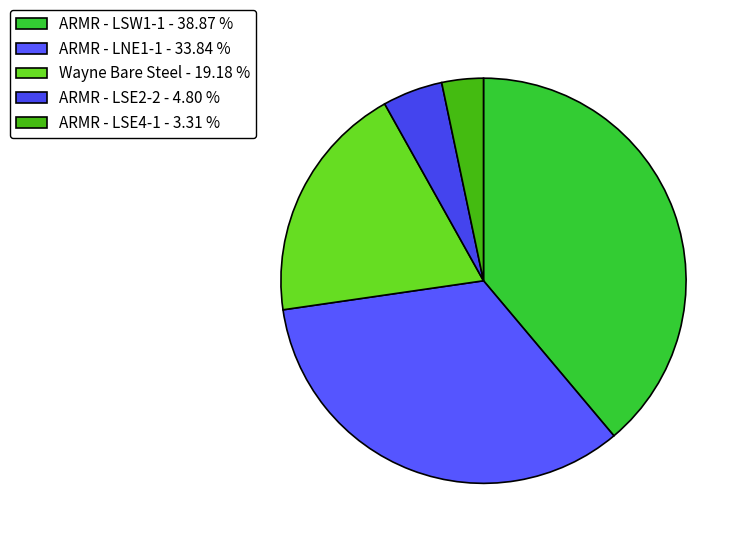

What is the largest slice in the pie chart?

ARMR - LSW1-1